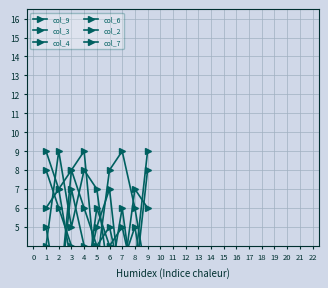

Which series has the largest total across all categories?

col_9